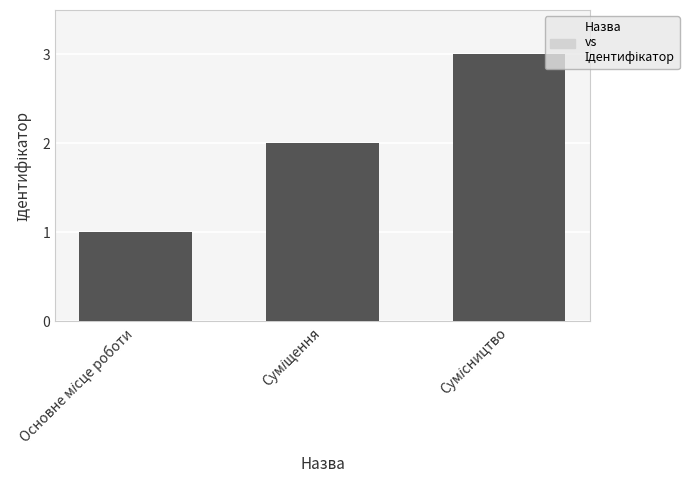

What is the greatest value displayed?

3